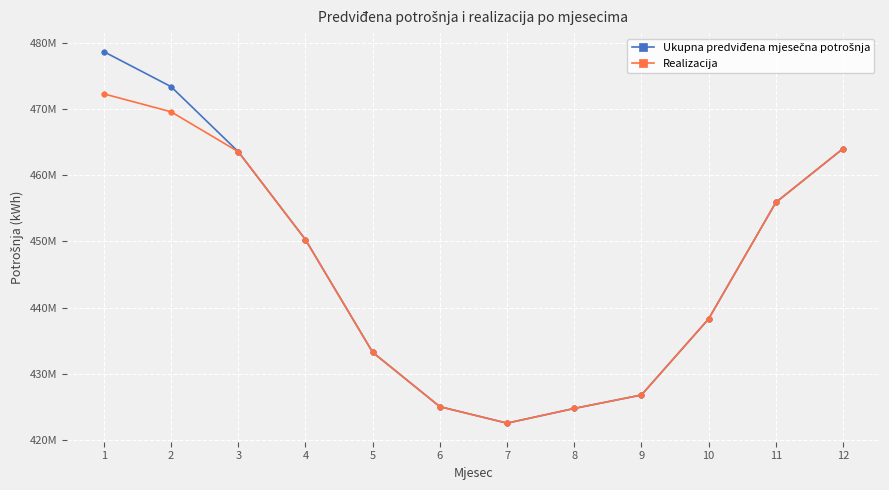

True or false: Ukupna predviđena mjesečna potrošnja and Realizacija cross at least once.

False